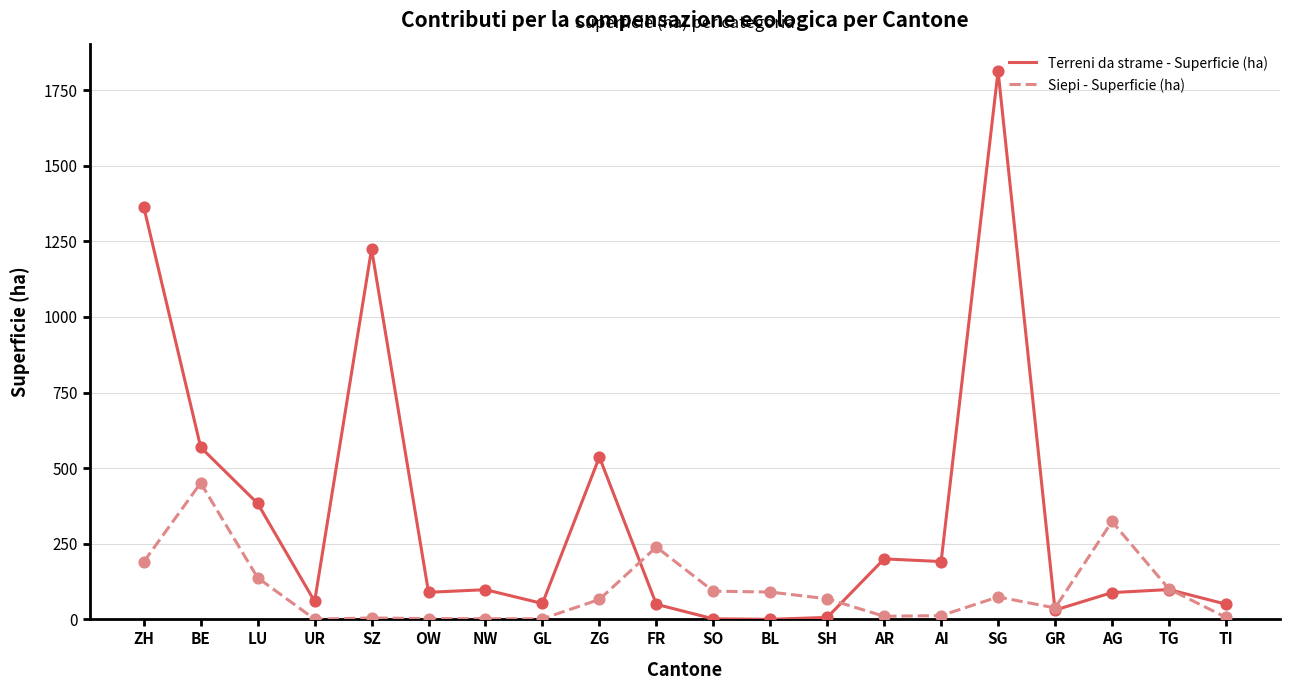

At which category is the sum across all series the highest?

SG